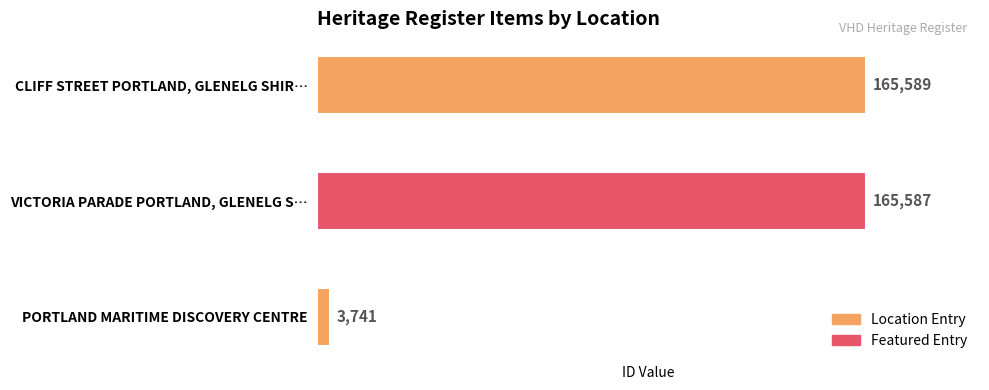

How many bars are there in total?

3